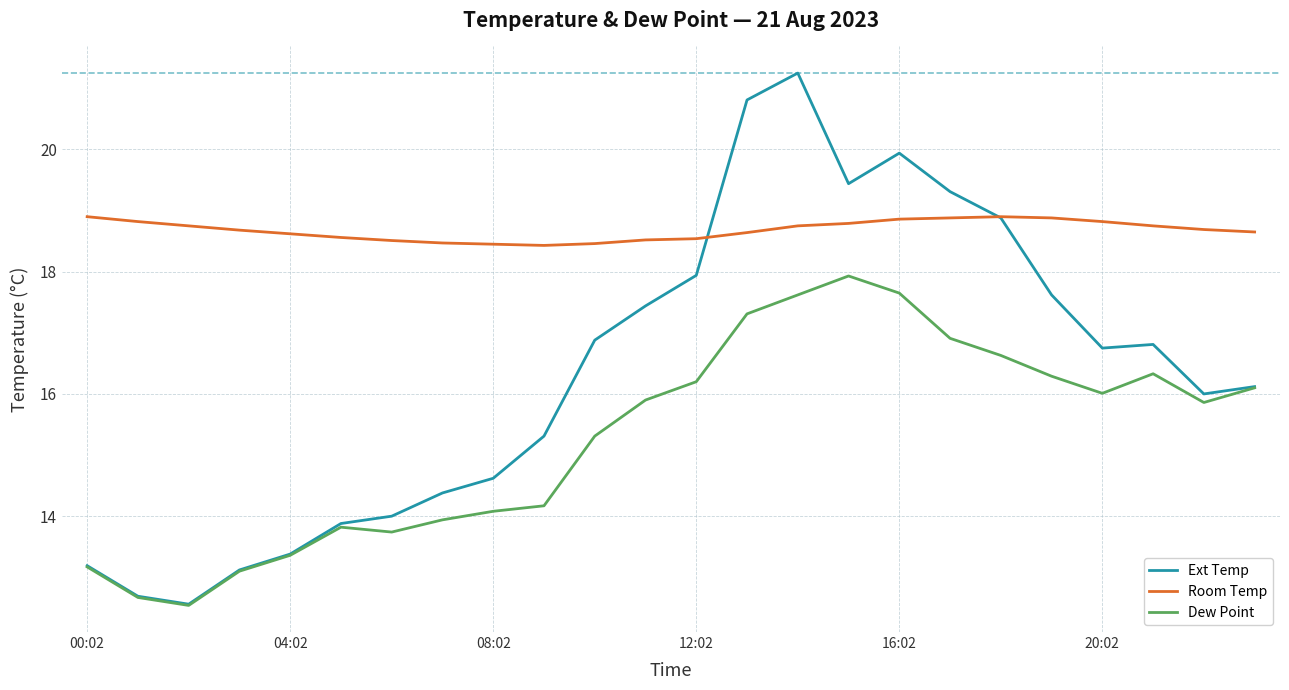

True or false: Dew Point and Room Temp cross at least once.

False